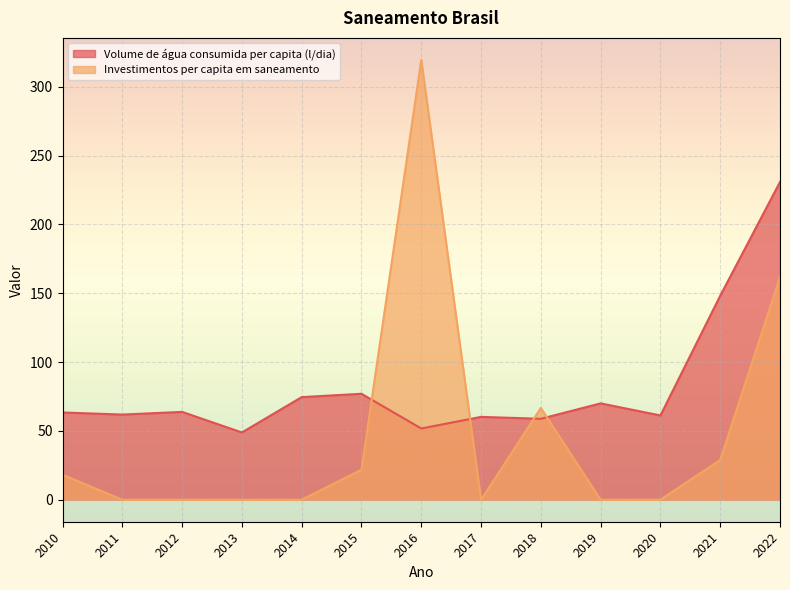

What is the value of the Volume de água consumida per capita (l/dia) point at the 2nd from the left?

61.9